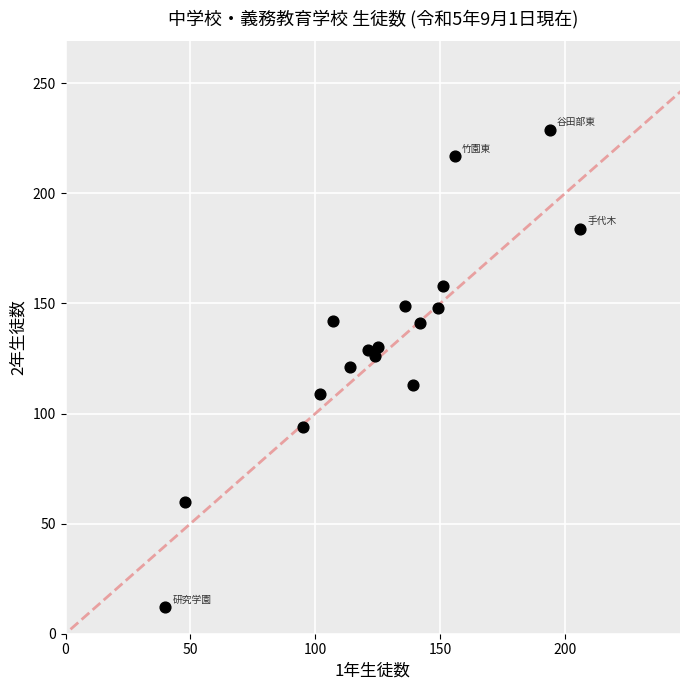

What is the range of X values (max minus min)?

166